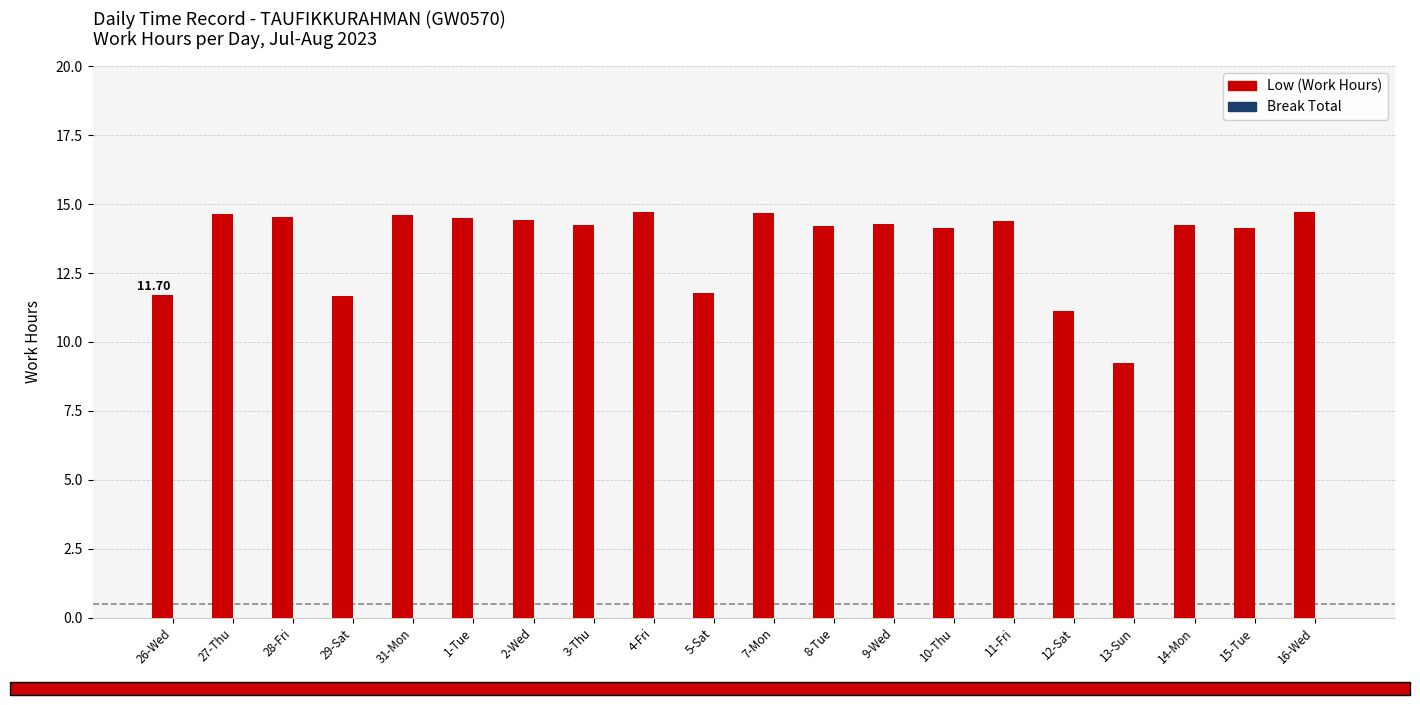

What is the sum of the values at 26-Wed and 4-Fri?

26.4